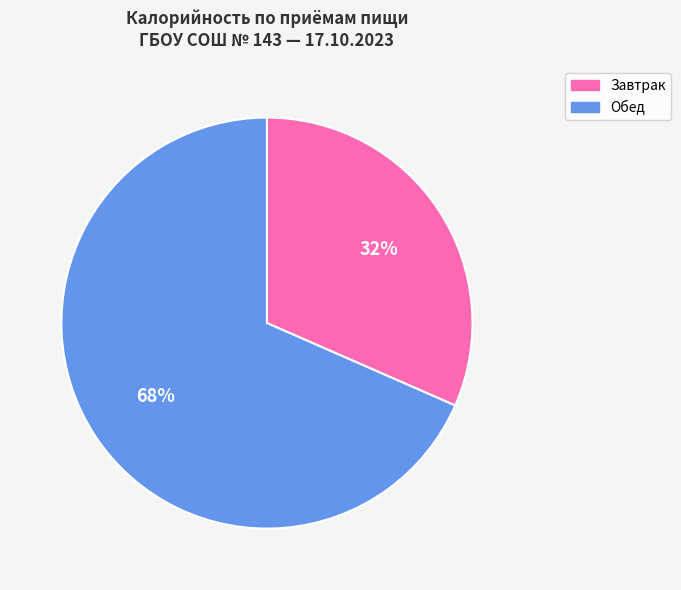

Which has a higher value, Обед or Завтрак?

Обед